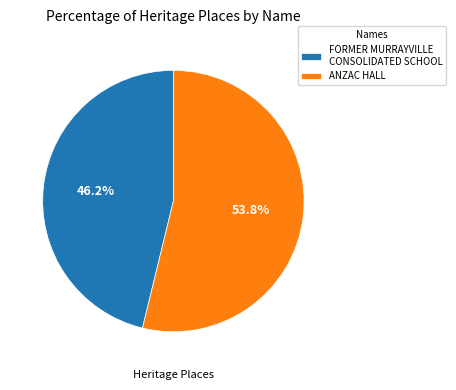

True or false: FORMER MURRAYVILLE CONSOLIDATED SCHOOL accounts for 46% of the total.

True